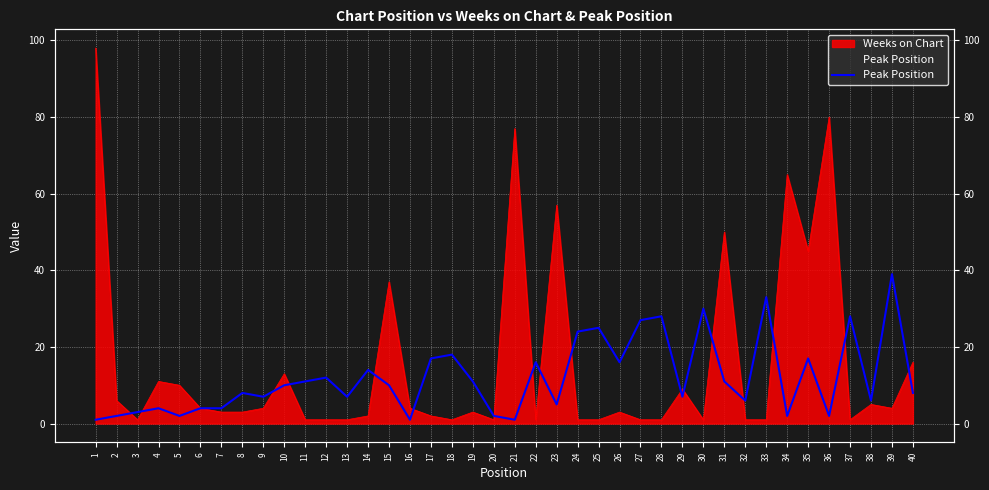

How many categories are shown in the chart?

40